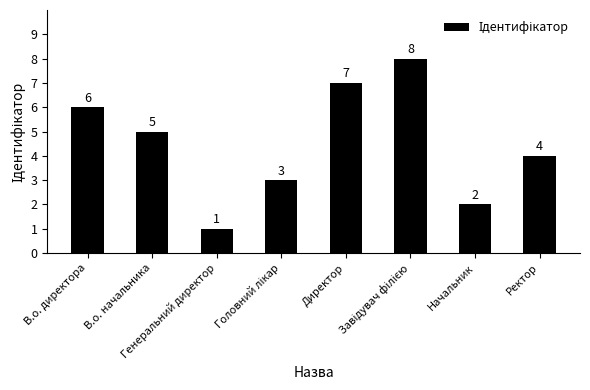

How many values are between 3 and 7?

5